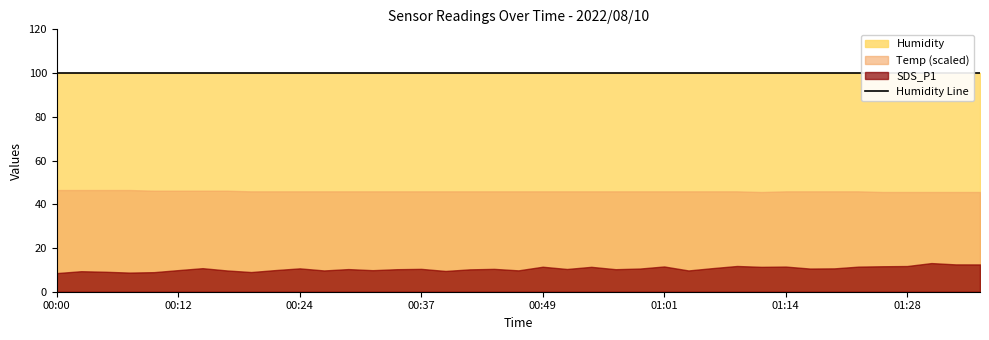

List the labels in order of SDS_P1 value, largest first.

01:30, 01:33, 01:35, 01:09, 01:28, 01:25, 01:01, 01:14, 01:22, 00:49, 00:54, 01:11, 01:06, 00:15, 00:24, 01:19, 00:59, 01:17, 00:37, 00:44, 00:51, 00:29, 00:34, 00:56, 00:41, 00:22, 00:12, 00:32, 00:46, 00:17, 00:27, 01:03, 00:39, 00:02, 00:05, 00:20, 00:10, 00:07, 00:00